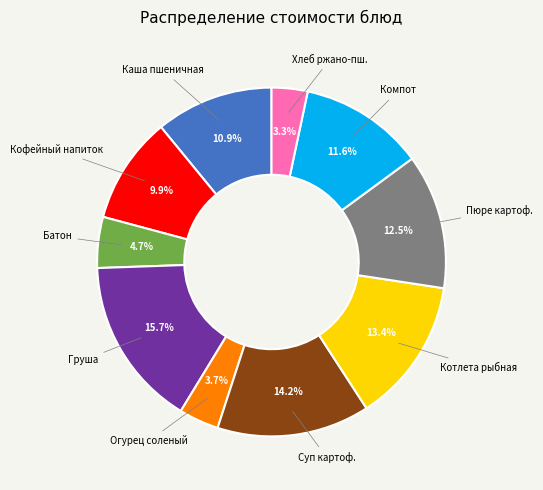

How many slices are in this pie chart?

10